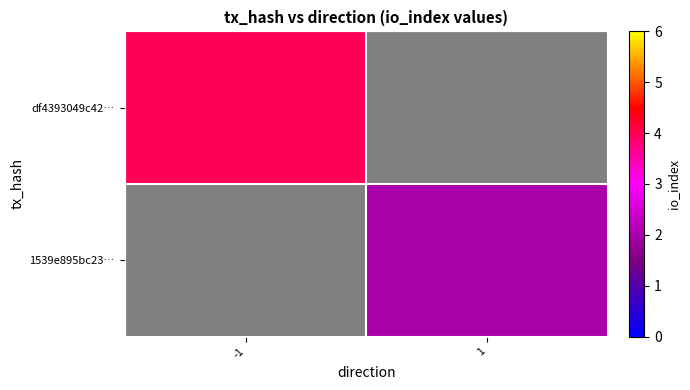

What is the maximum value shown in the chart?

4.0